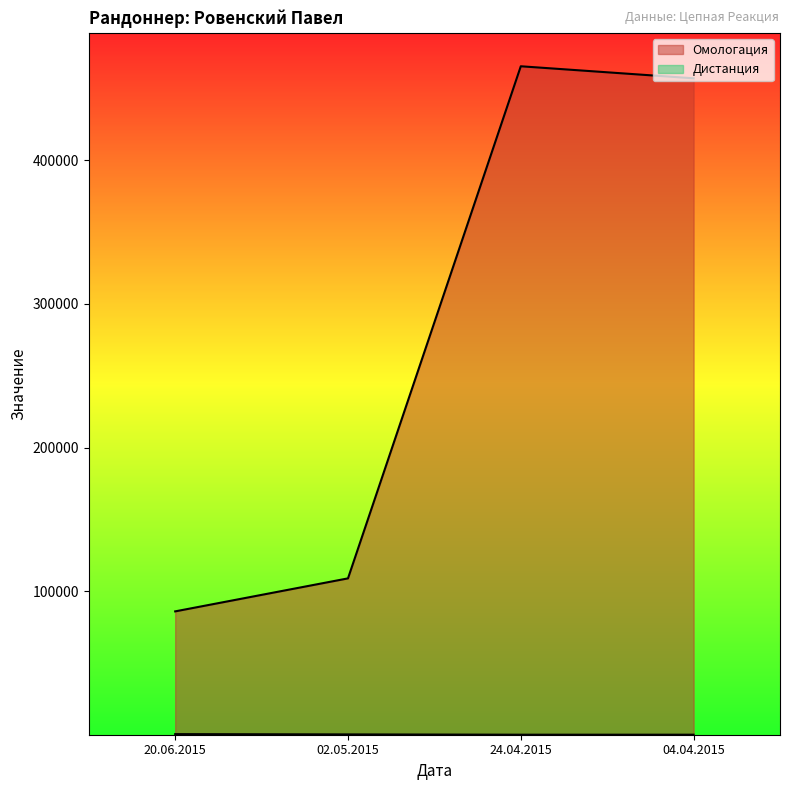

Between 02.05.2015 and 04.04.2015, which series saw the biggest shift?

Омологация